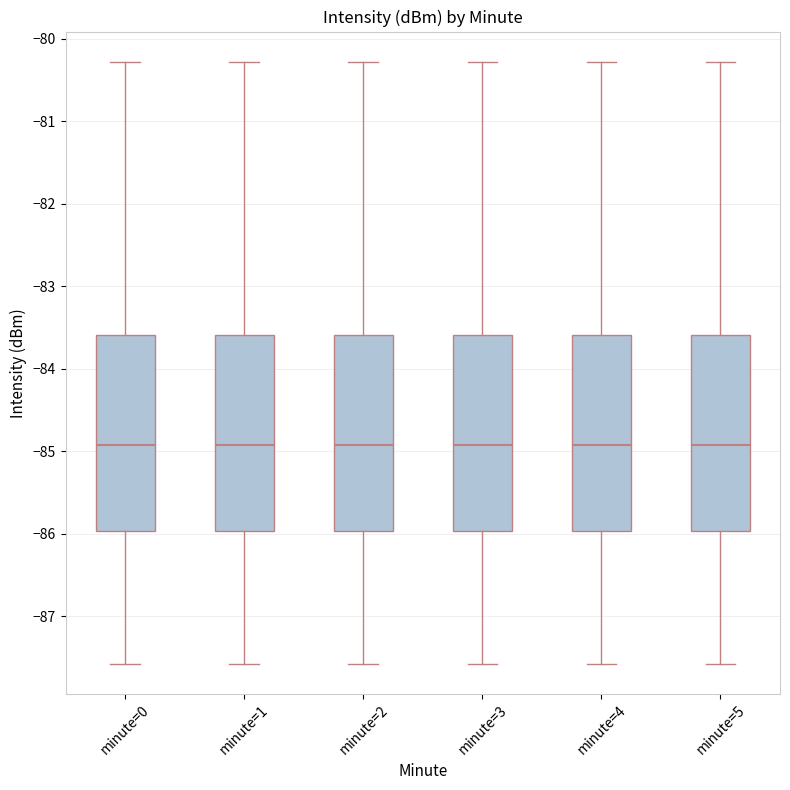

Where does the upper whisker of the box for minute=4 end on the y-axis? The values are not printed on the chart, so give them approximately, as read against the axis.

-80.3